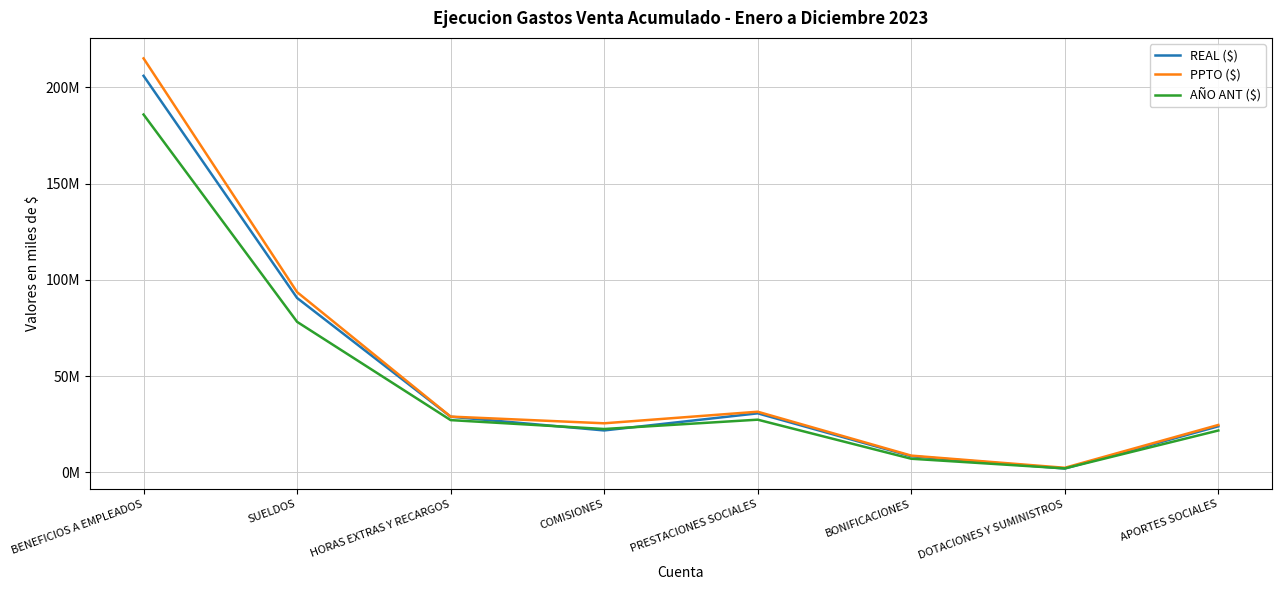

Is it true that PPTO ($) equals 8664990.6 at BONIFICACIONES?

True